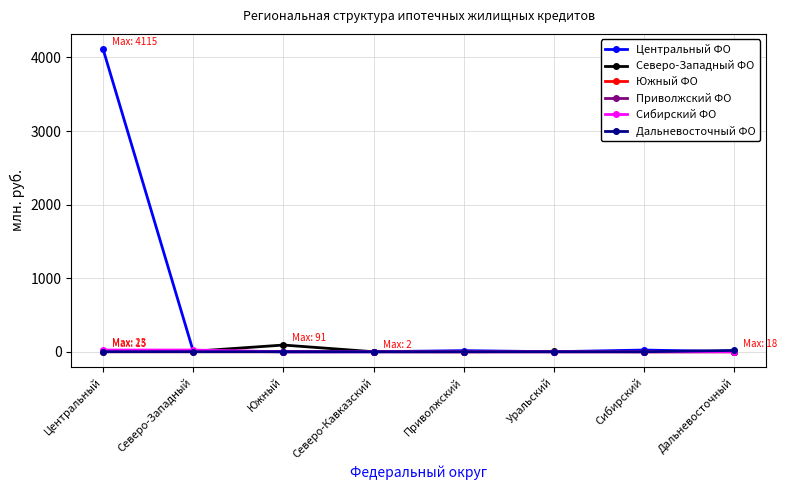

How many lines are shown in the chart?

6